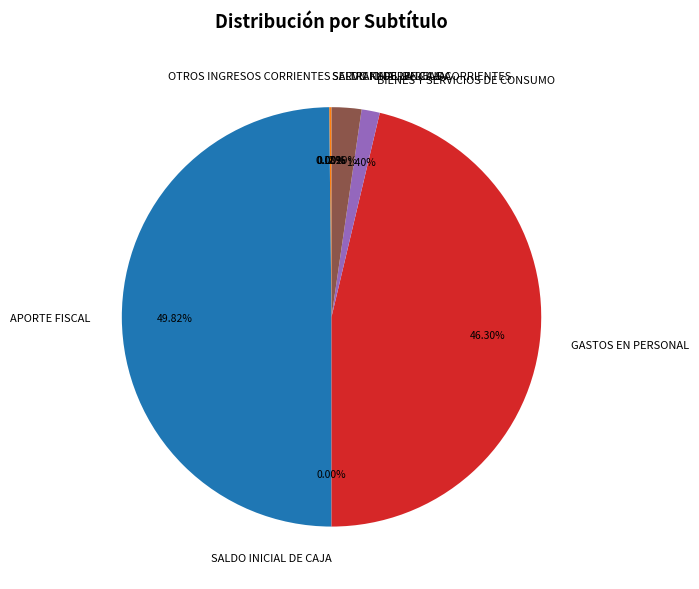

Which slice is the largest?

APORTE FISCAL